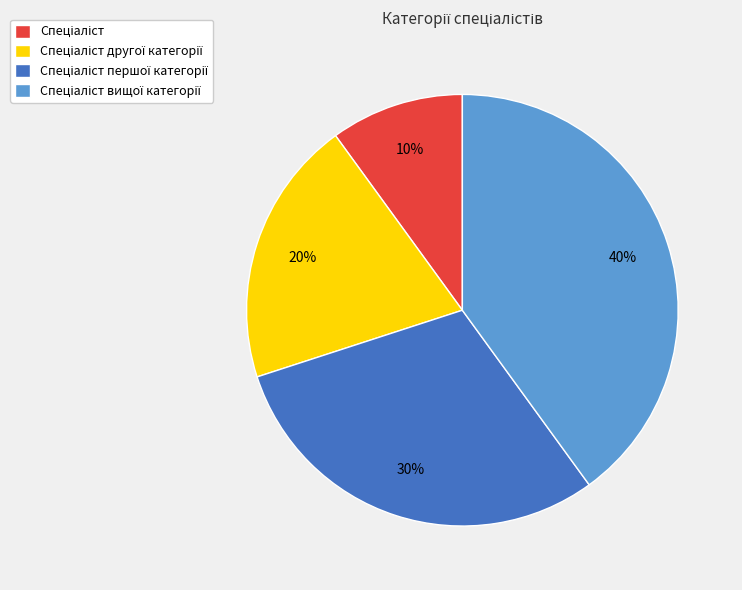

To the nearest percent, what is the difference between the largest and smallest slice percentages?

30%